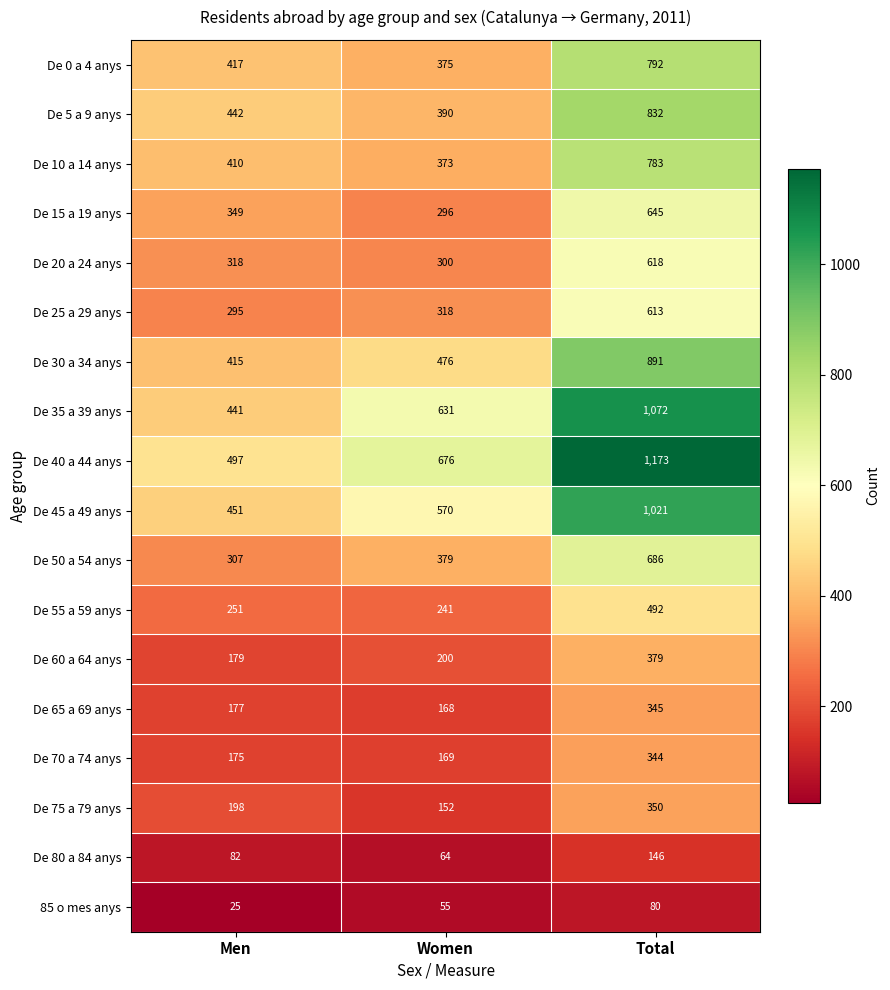

What value does the De 50 a 54 anys series have at Men, to the nearest 50?

300